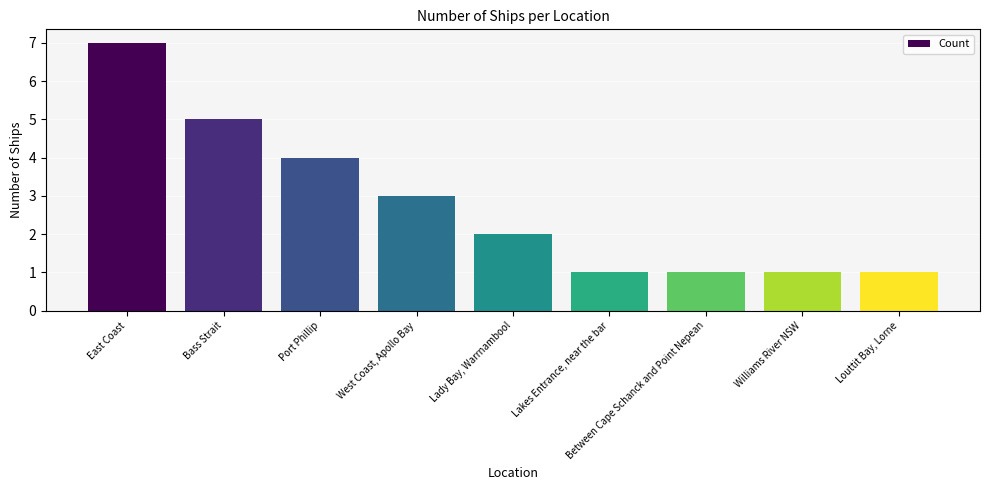

At which label does the data first exceed 2?

East Coast